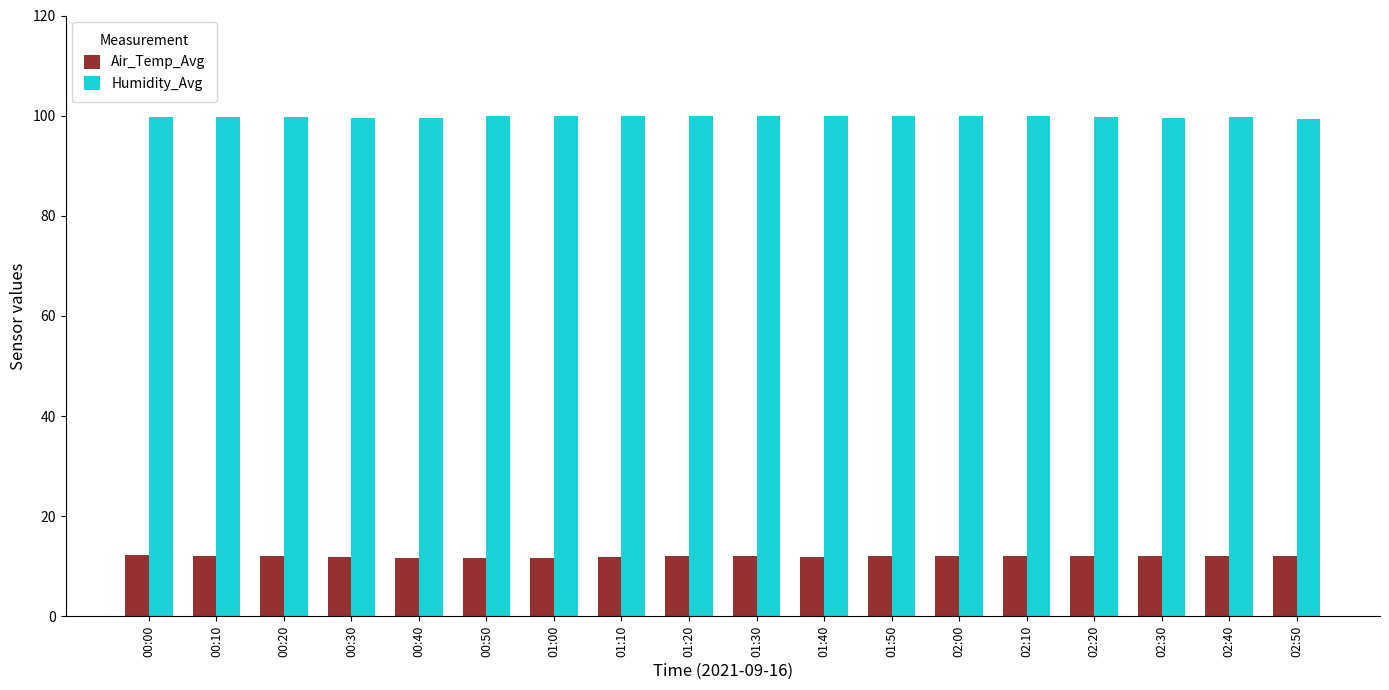

Rank the series at 00:10 from lowest to highest value.

Air_Temp_Avg, Humidity_Avg